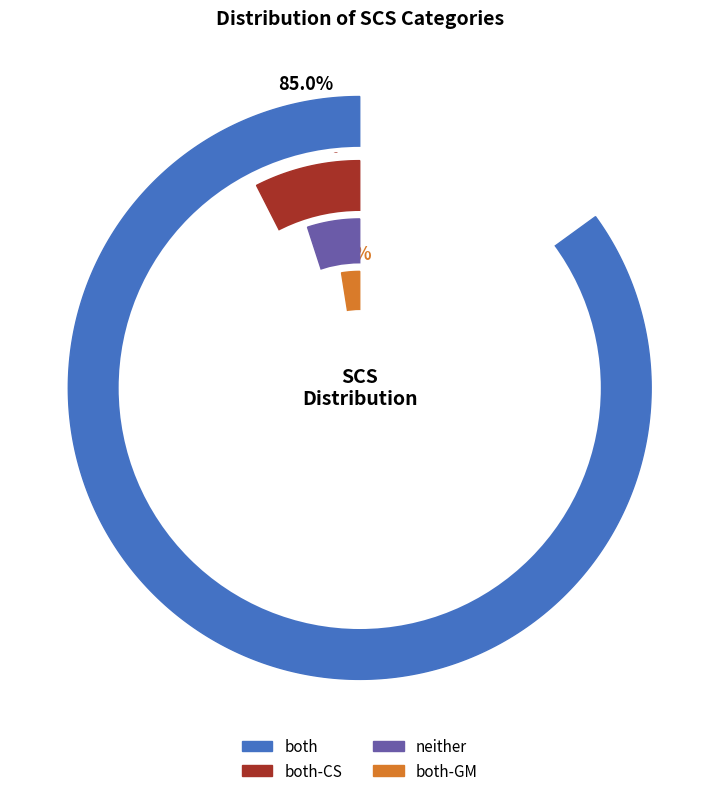

How many segments does this pie chart have?

4